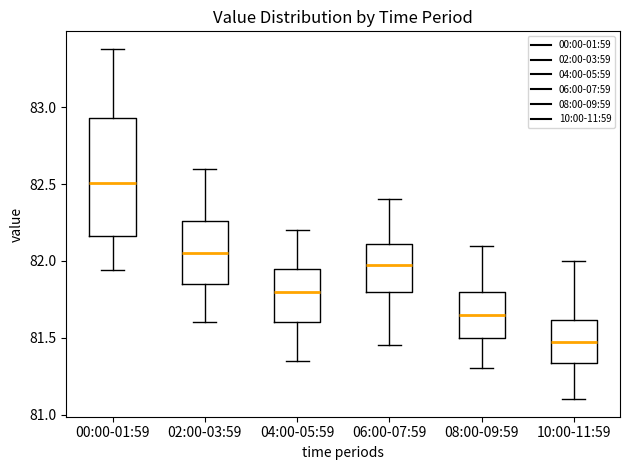

Which box has the lowest median line?

10:00-11:59